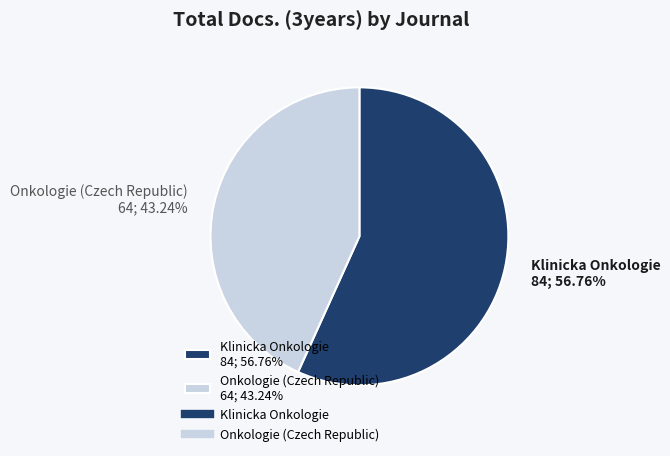

What percentage is the Klinicka Onkologie slice, to the nearest percent?

57%